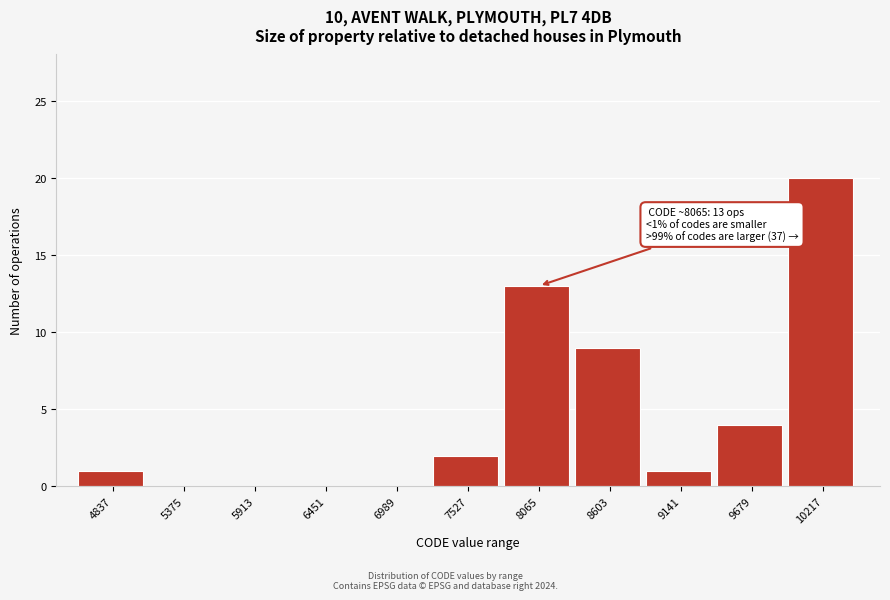

Reading left to right, what are all the values shown in this chart?

4837=1	5375=0	5913=0	6451=0	6989=0	7527=2	8065=13	8603=9	9141=1	9679=4	10217=20